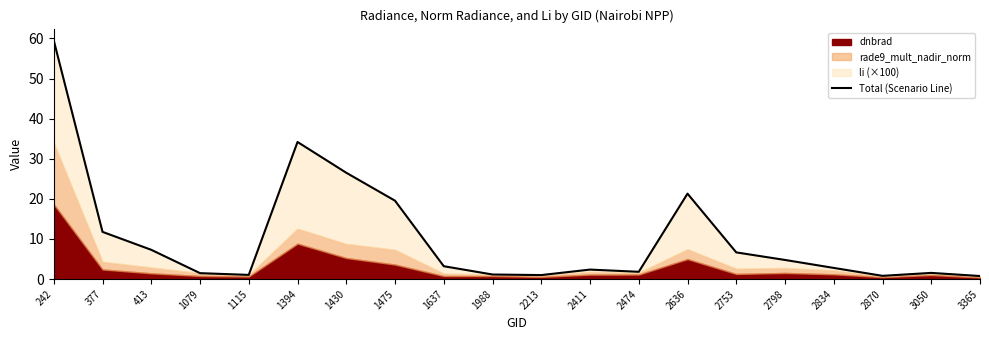

What is the value of the 18th point from the left?

0.8